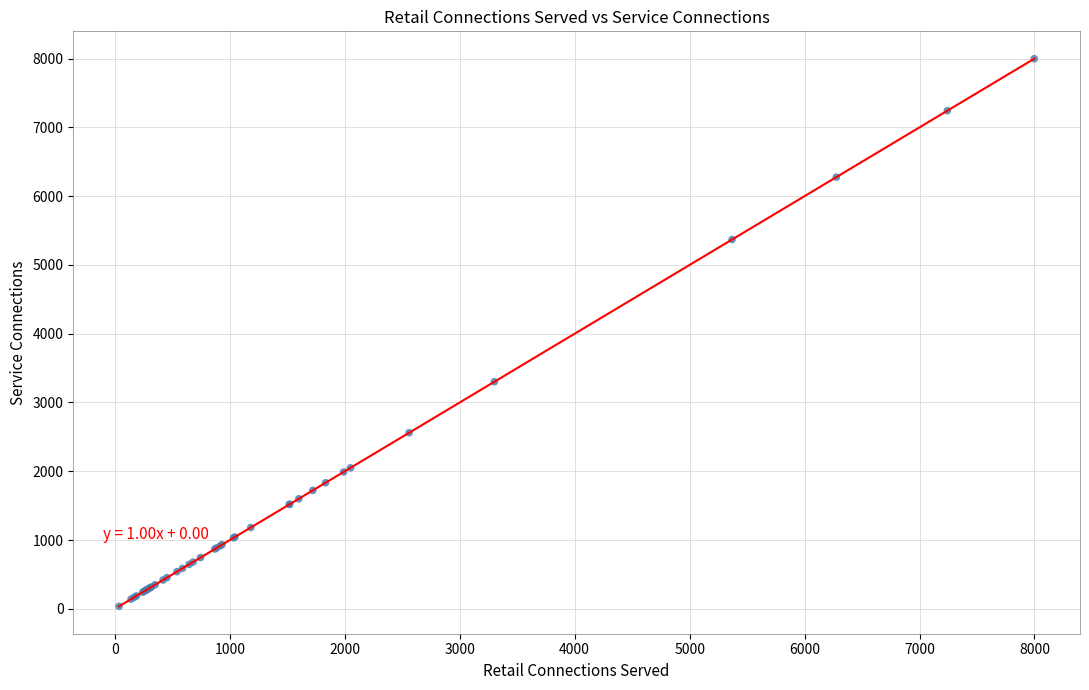

What Y value in the scatter plot is closest to 4017?

3301